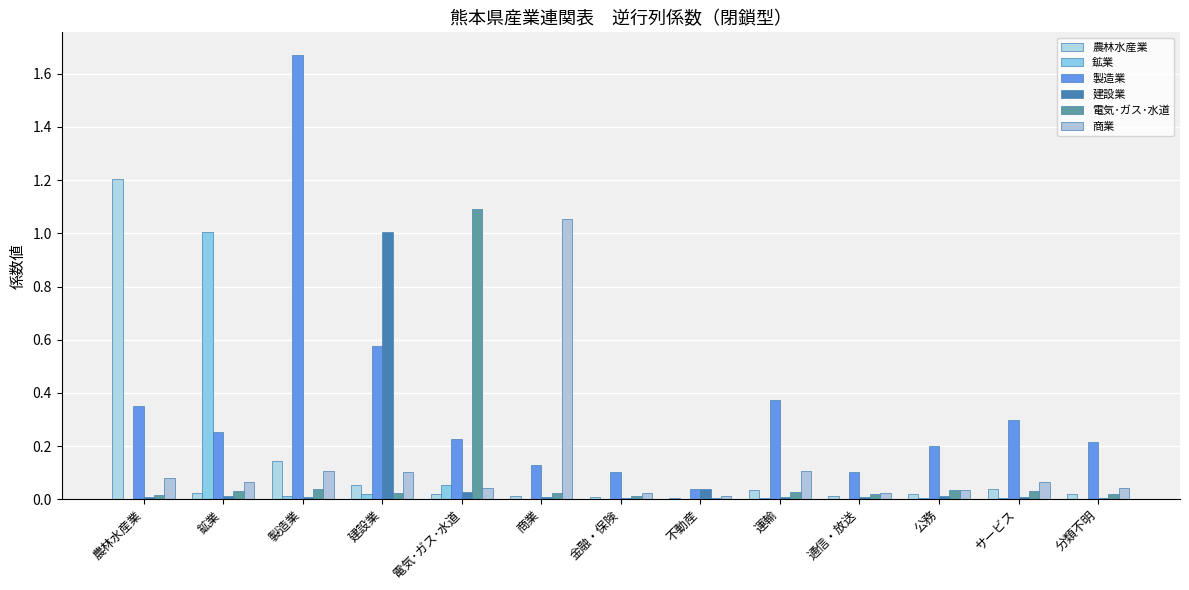

How many categories are shown in the chart?

13